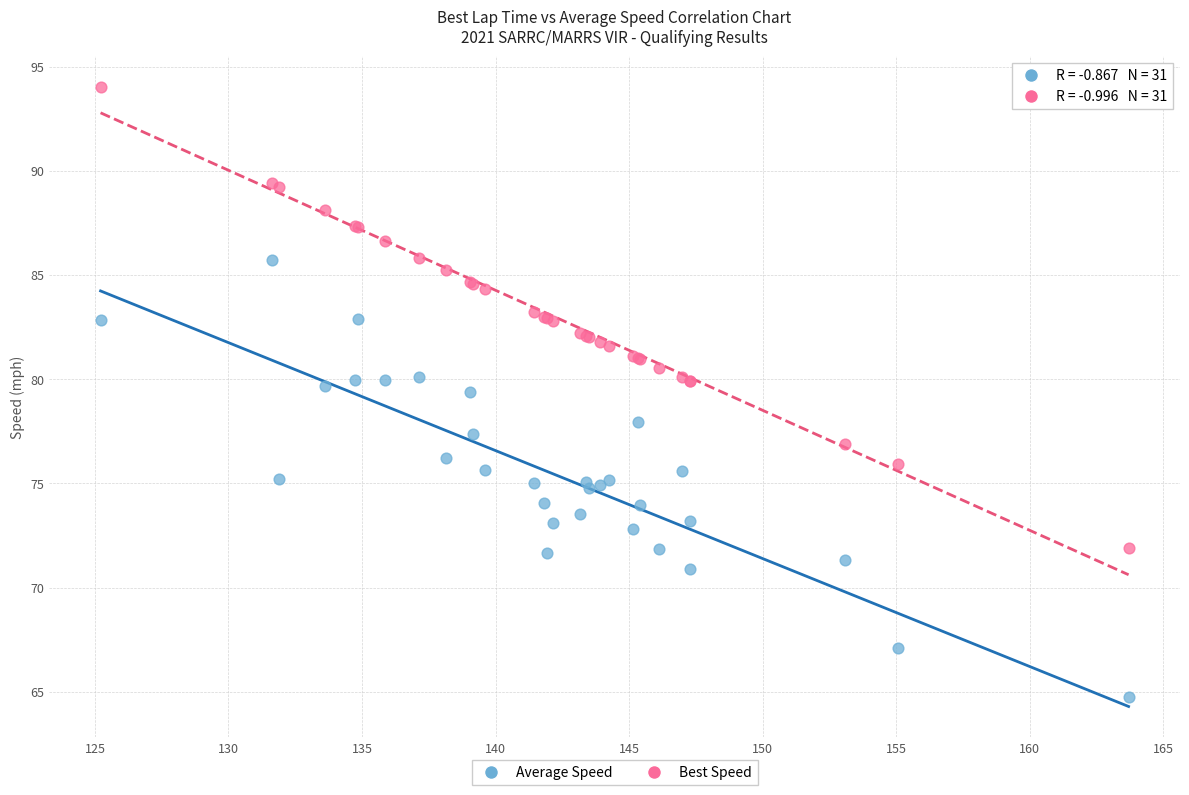

Which series reaches the minimum Y coordinate?

Average Speed